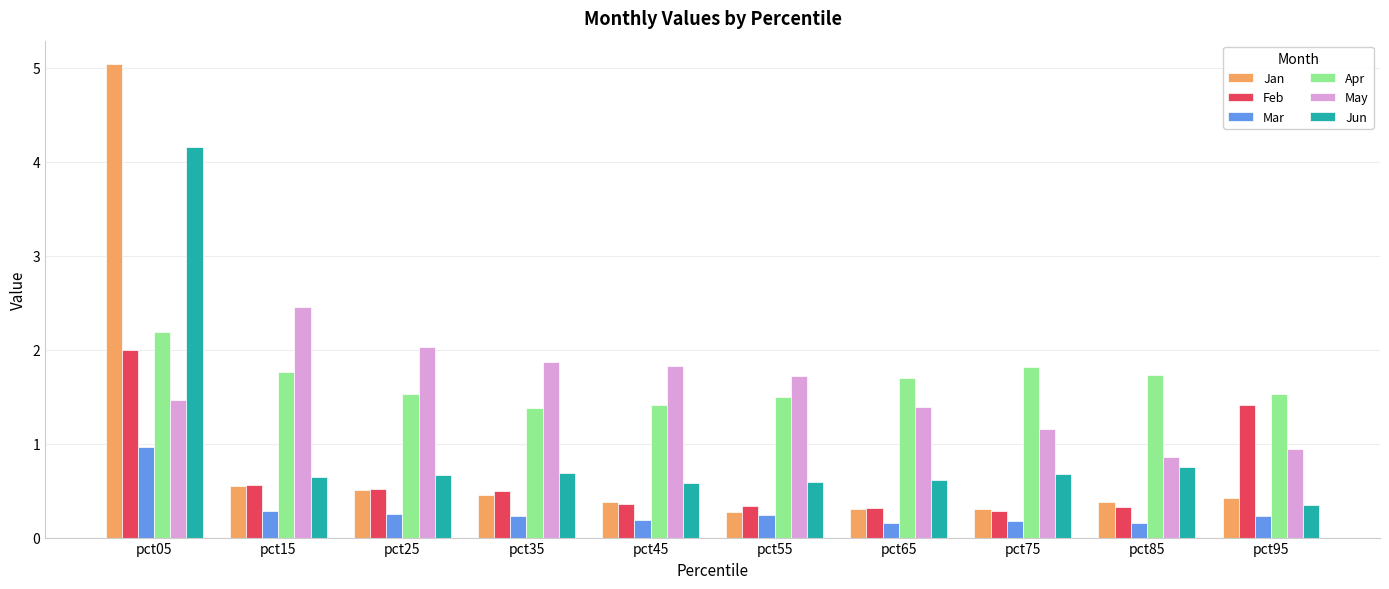

What is the greatest value displayed?

5.0